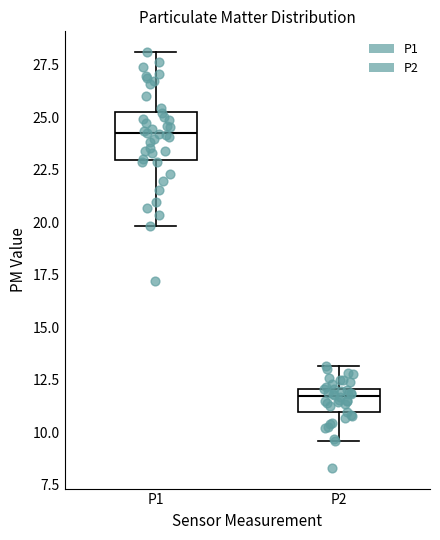

Reading left to right, transcribe this box plot: for each box, give where its median line is, the range the box spans, and where its two whiskers end, as read against the y-axis. The values are not printed on the chart, so give them approximately, as read against the axis.

P1: median 24.0, box 23.0 to 25.5, whiskers 20.0 to 28.0
P2: median 11.5, box 11.0 to 12.0, whiskers 9.5 to 13.0